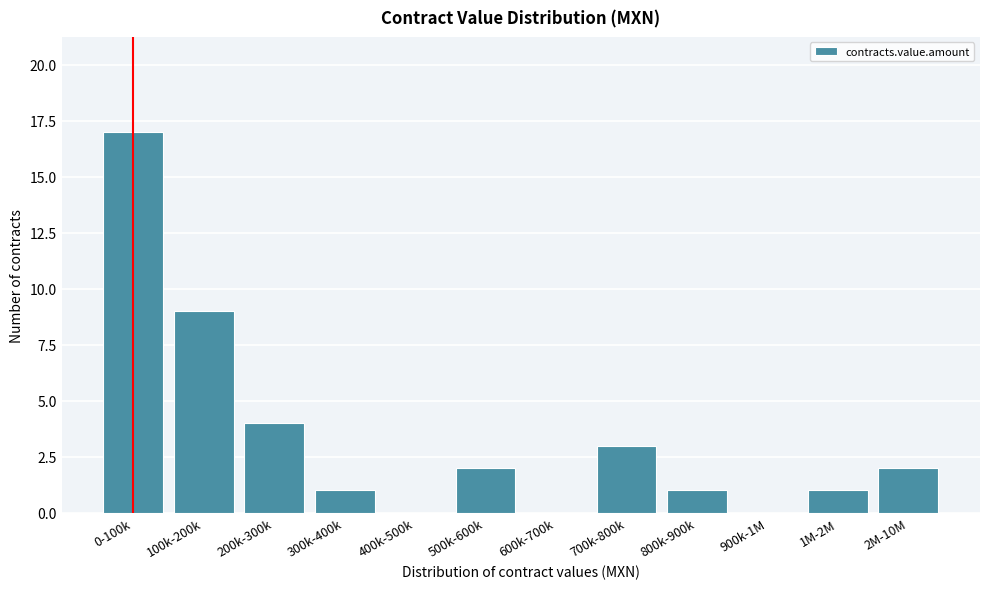

Reading left to right, list all the values displayed in this chart.

0-100k=17	100k-200k=9	200k-300k=4	300k-400k=1	400k-500k=0	500k-600k=2	600k-700k=0	700k-800k=3	800k-900k=1	900k-1M=0	1M-2M=1	2M-10M=2